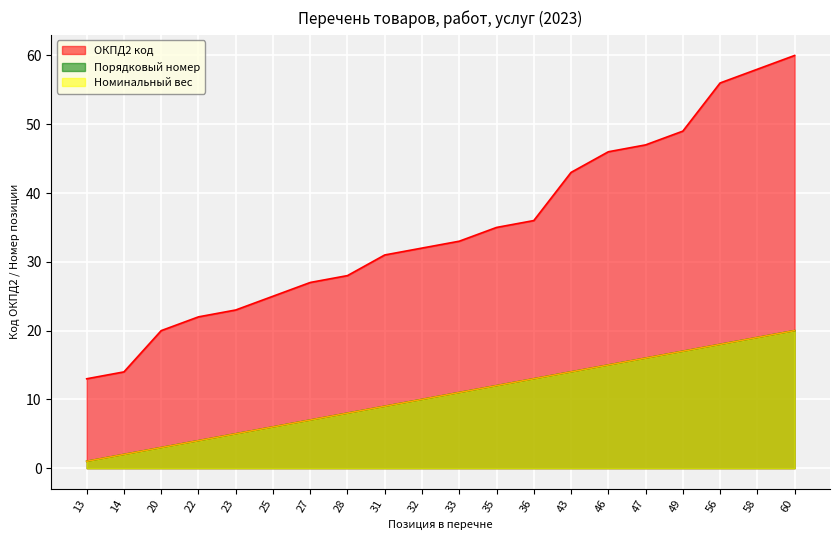

List the labels in order of Условный индекс value, smallest first.

13, 14, 20, 22, 23, 25, 27, 28, 31, 32, 33, 35, 36, 43, 46, 47, 49, 56, 58, 60